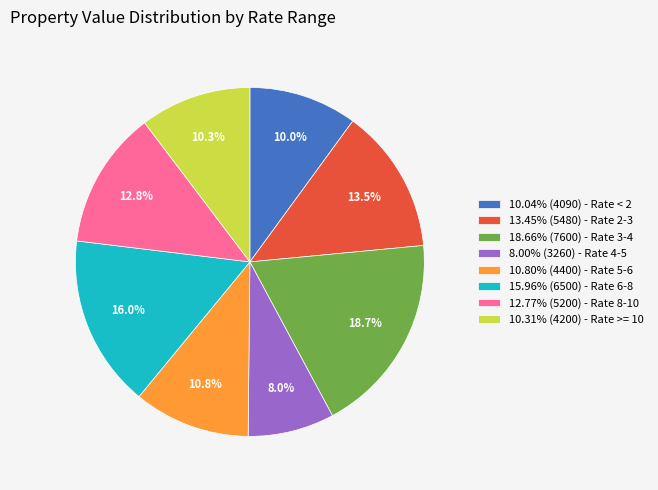

Does 10.04% (4090) - Rate < 2 represent more than half of the total?

No